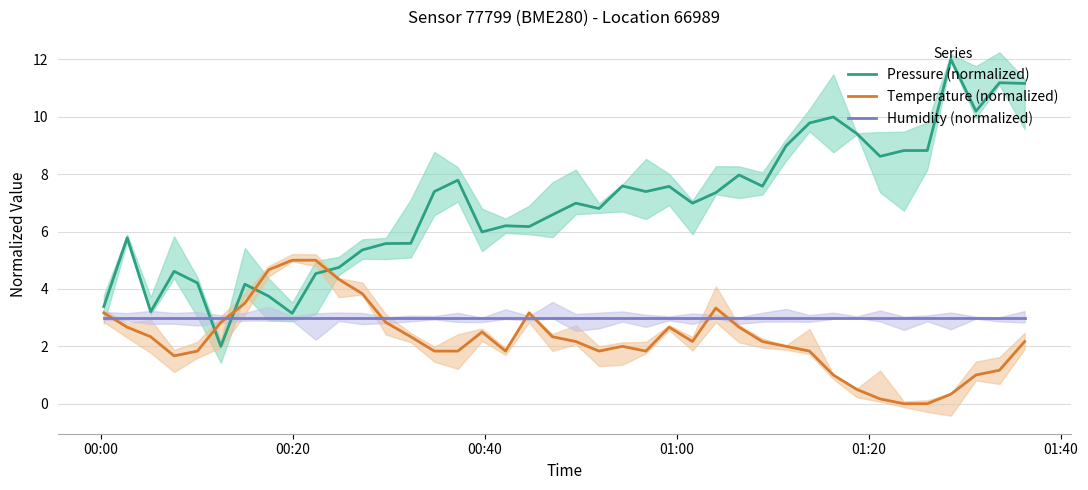

What are all the series names shown in the legend?

Pressure (normalized), Temperature (normalized), Humidity (normalized)